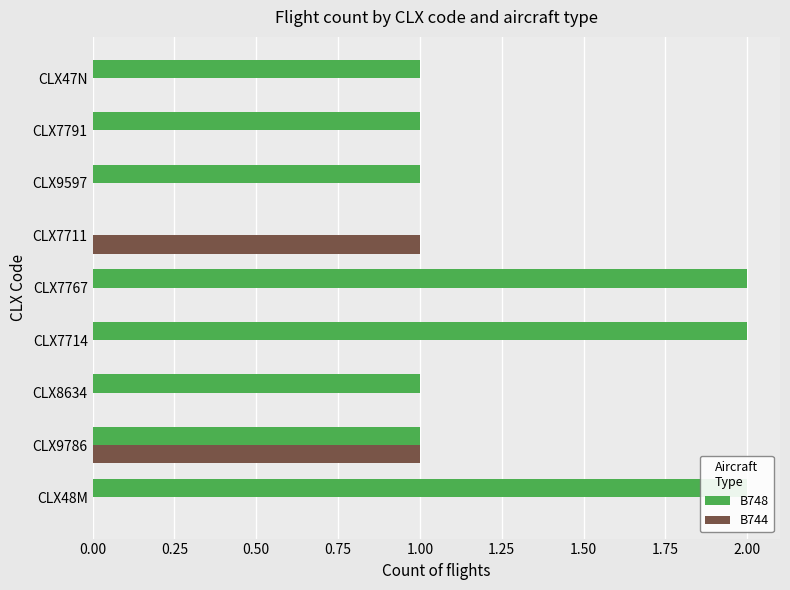

Is the value of B744 at CLX8634 greater than the value of B748 at CLX8634?

No